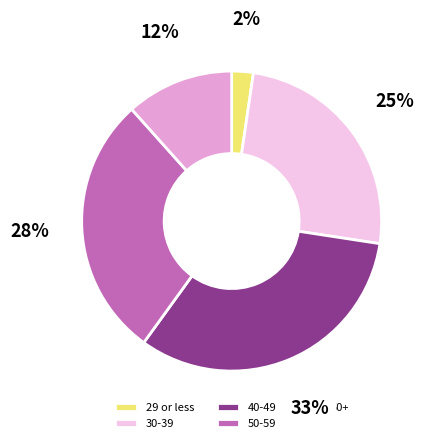

To the nearest percent, what is the average slice percentage?

20%